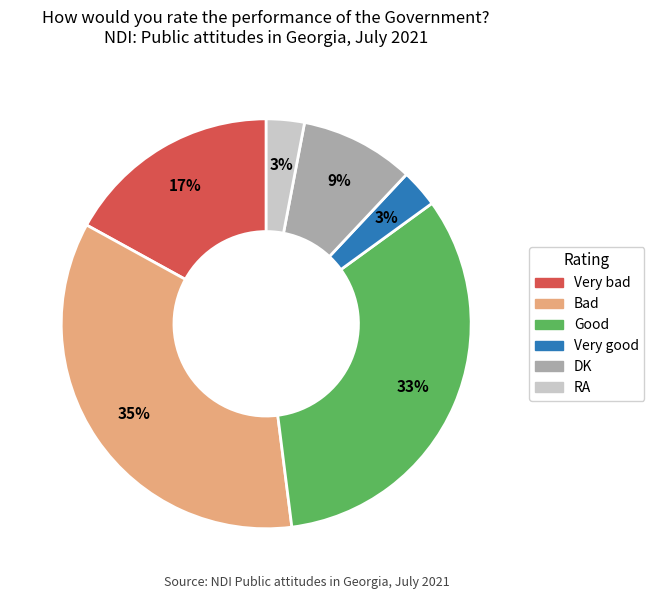

Does Good represent more than half of the total?

No